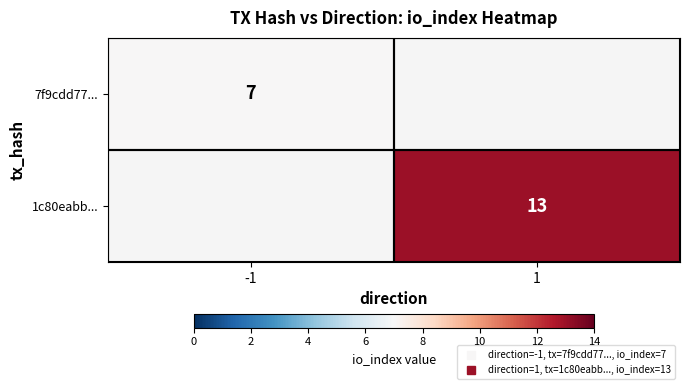

True or false: 7f9cdd77... has a value of 0 at 1.

True